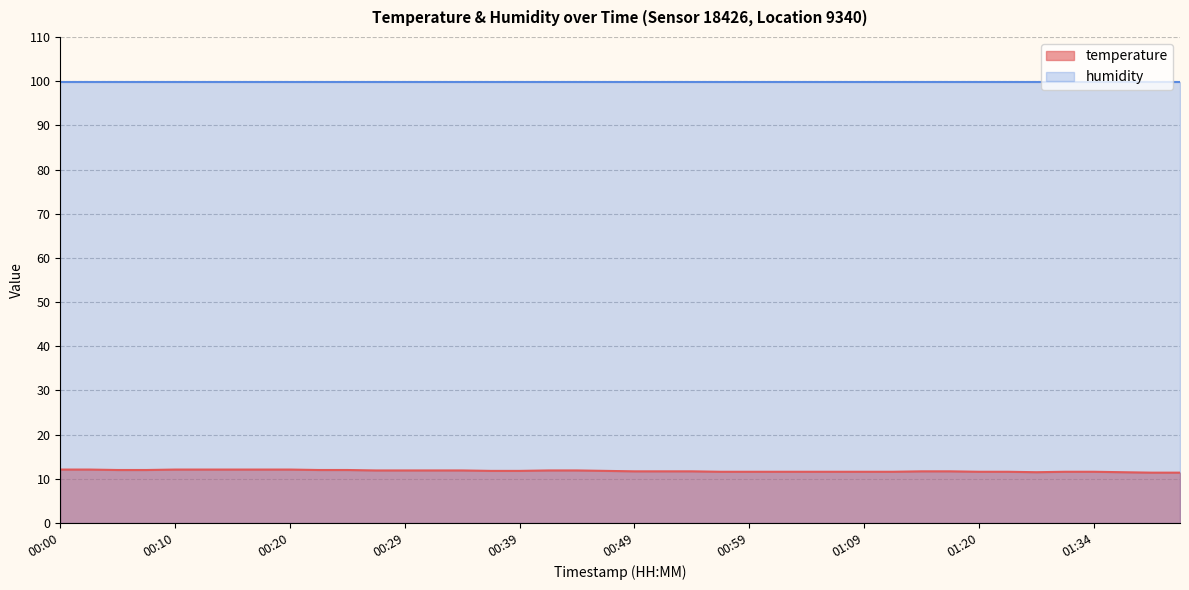

List the series in order of their peak value, highest first.

humidity, temperature